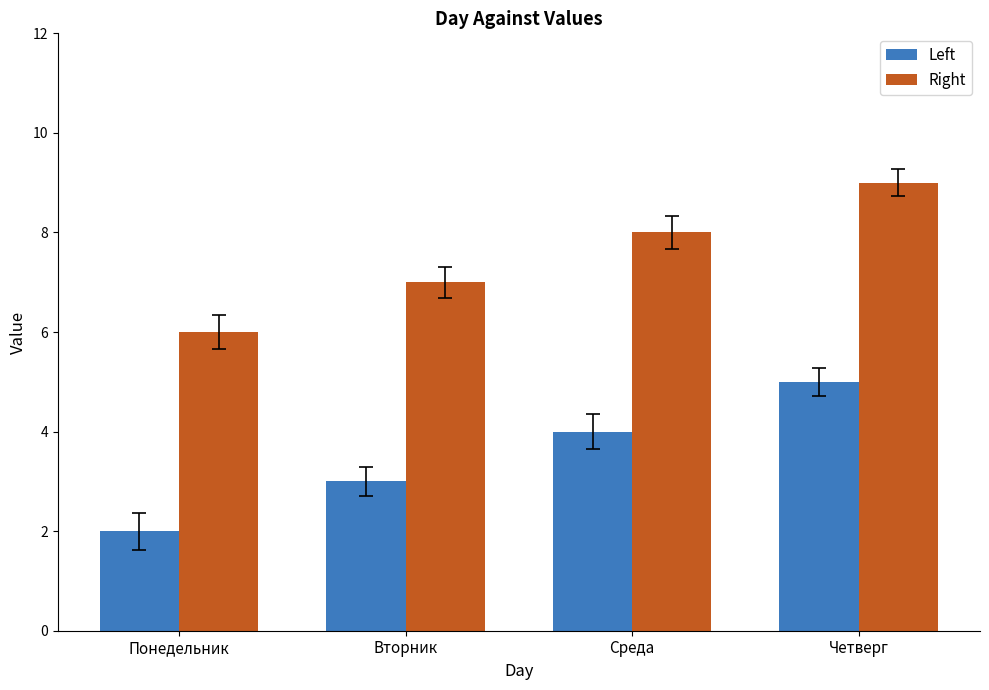

How many distinct data groups are displayed?

2